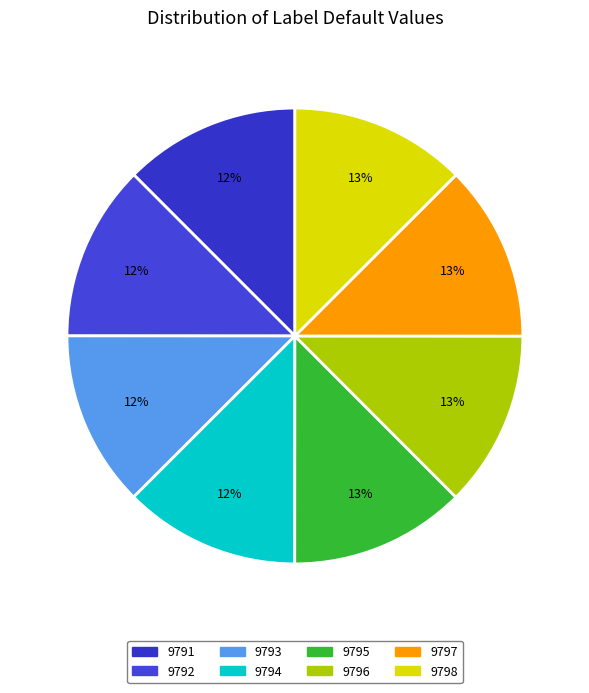

How many slices are in this pie chart?

8